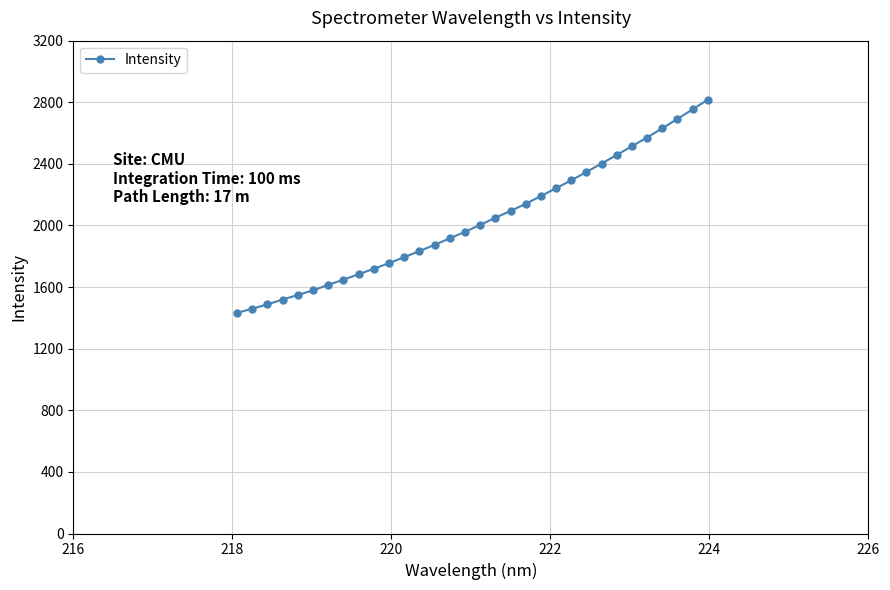

What is the difference between the second highest and second lowest values?

1293.9